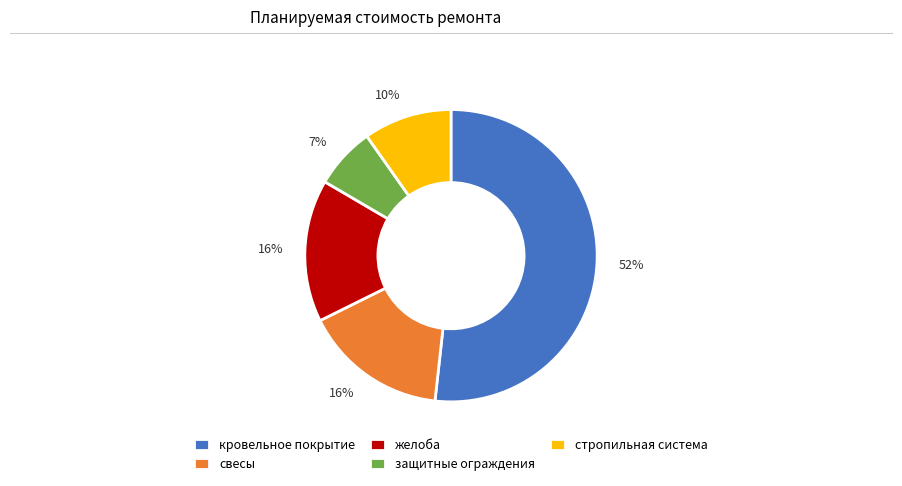

To the nearest percent, what is the difference between the largest and smallest slice percentages?

45%